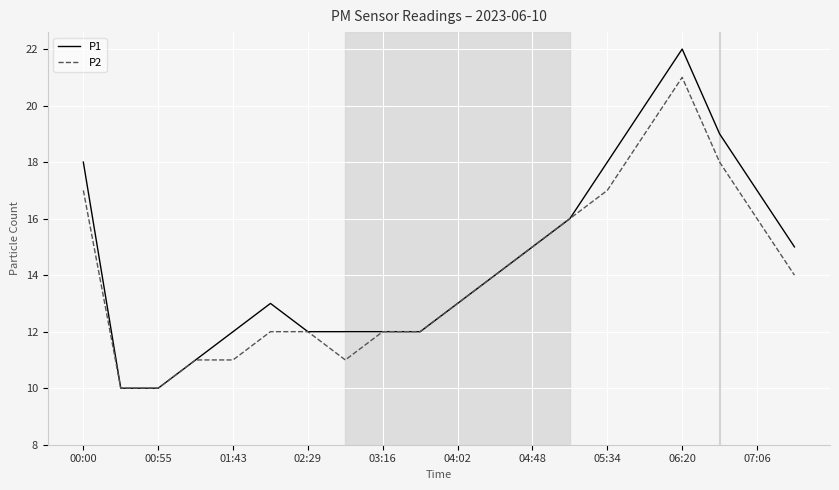

What is the highest value of the P1 series?

22